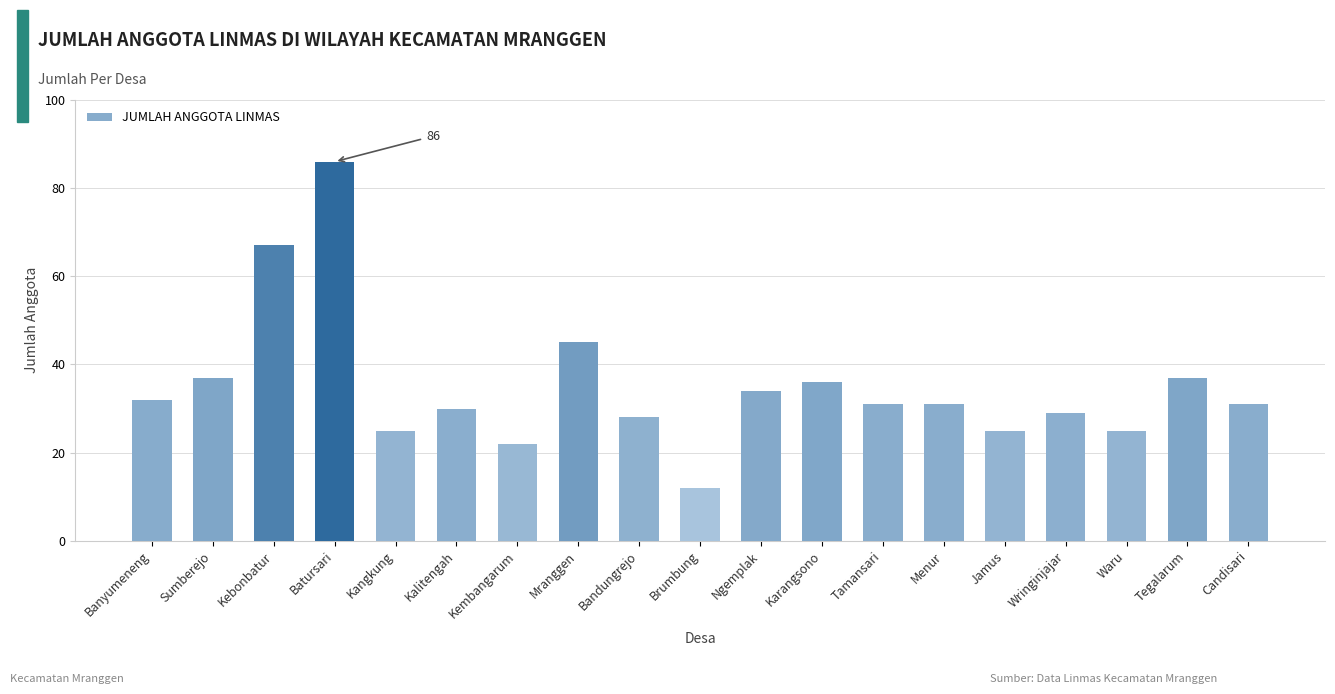

At which label does the data first exceed 31?

Banyumeneng